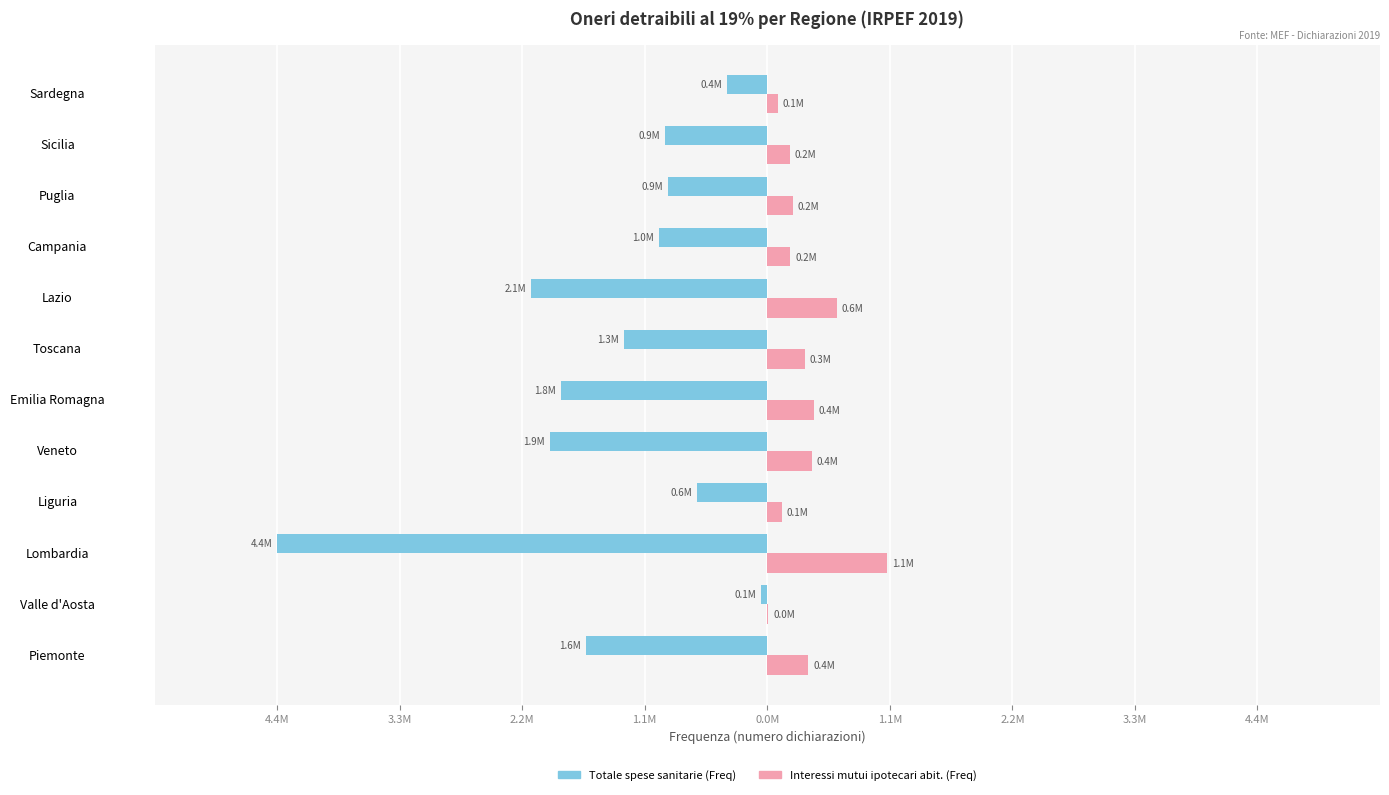

What are all the series names shown in the legend?

Totale spese sanitarie (Freq), Interessi mutui ipotecari abit. (Freq)